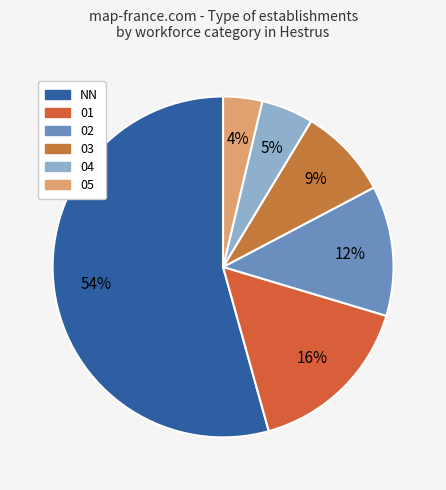

Is there any slice that represents more than half of the pie?

Yes